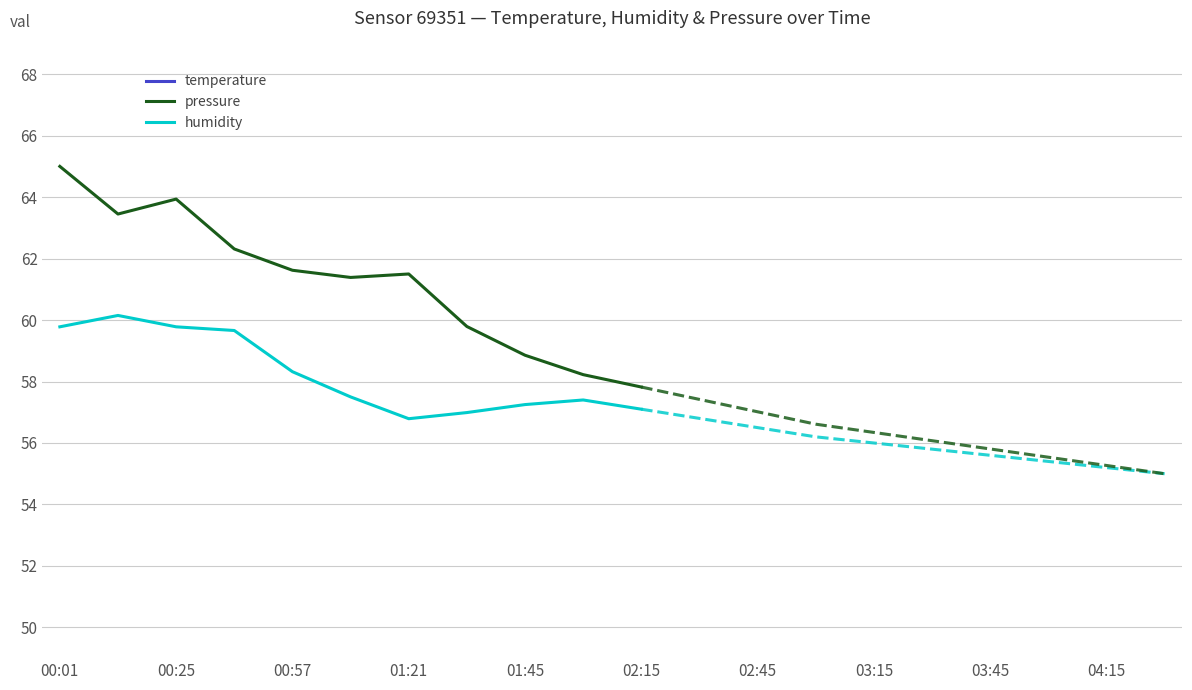

Where is the first local maximum for temperature?

00:25